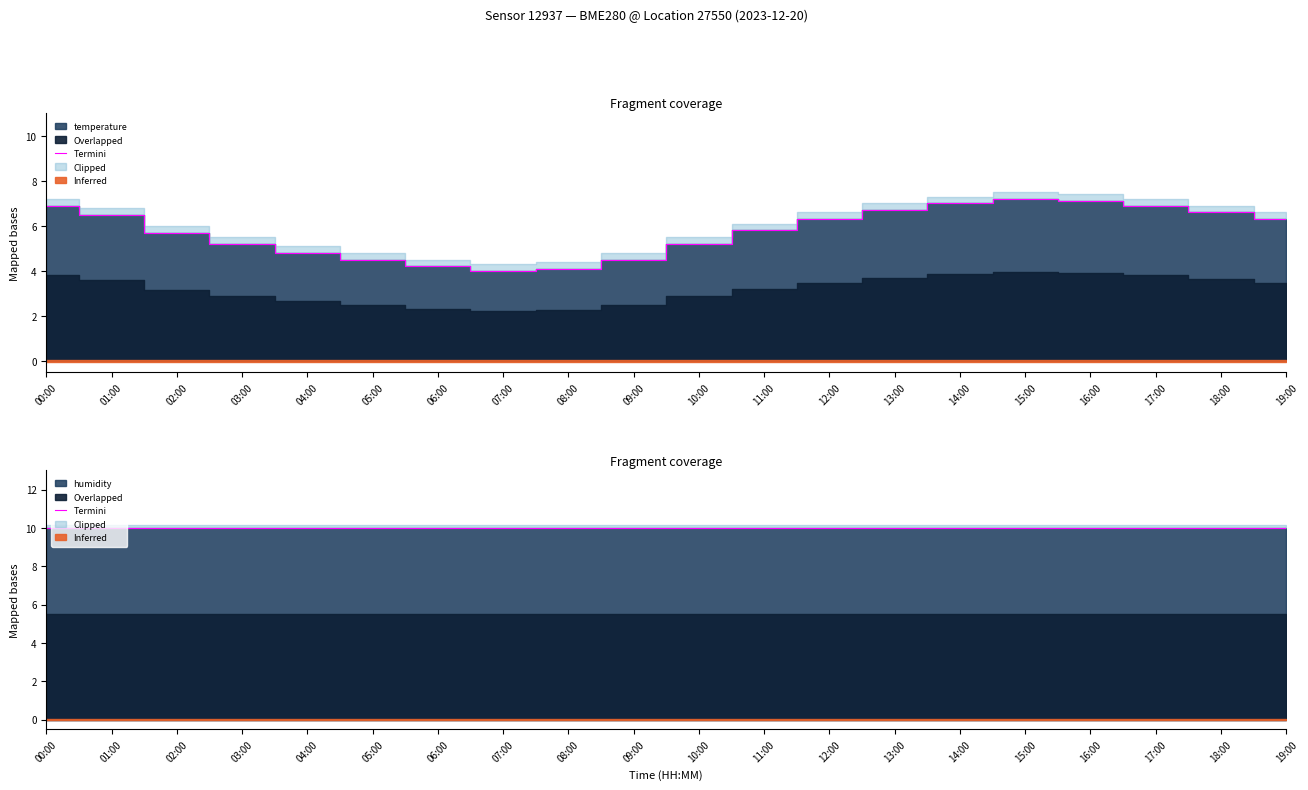

Where is the data nearest to the value 5?

03:00